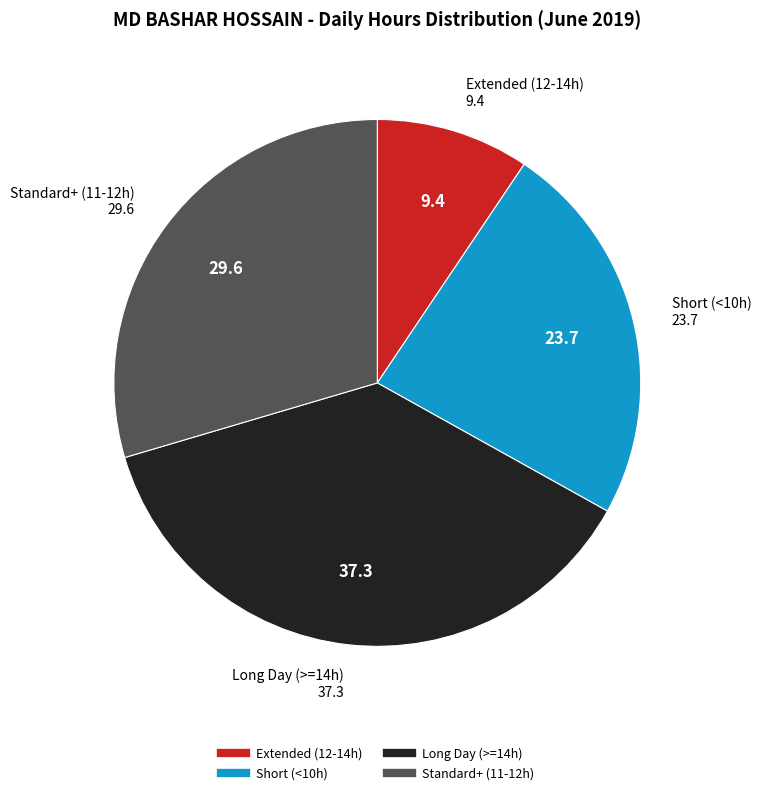

Is there any slice that represents more than half of the pie?

No